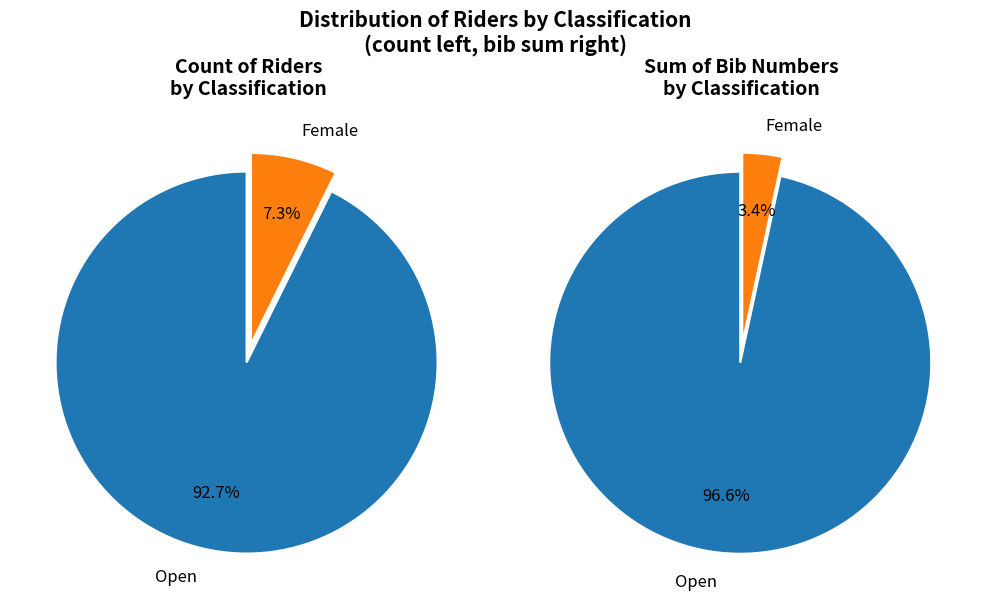

What is the change in value from Open to Female?

-35